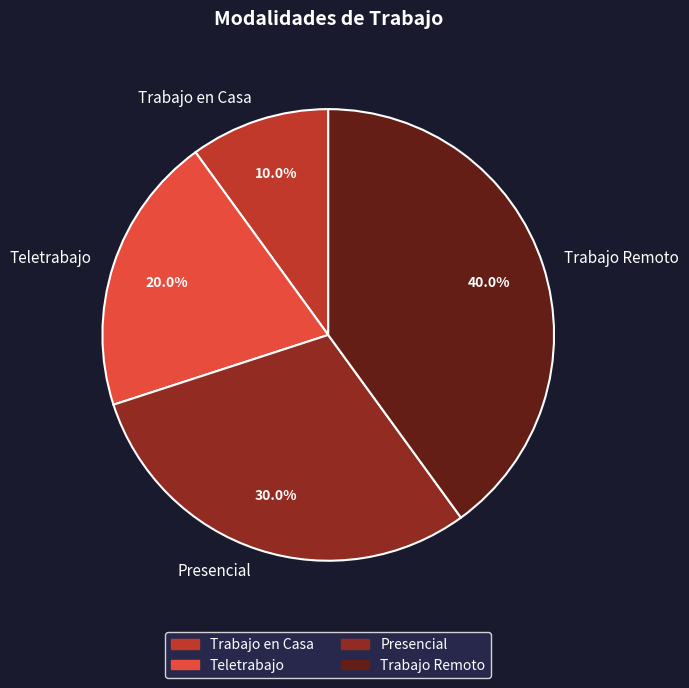

How much of the chart is everything except Trabajo en Casa?

90.0%